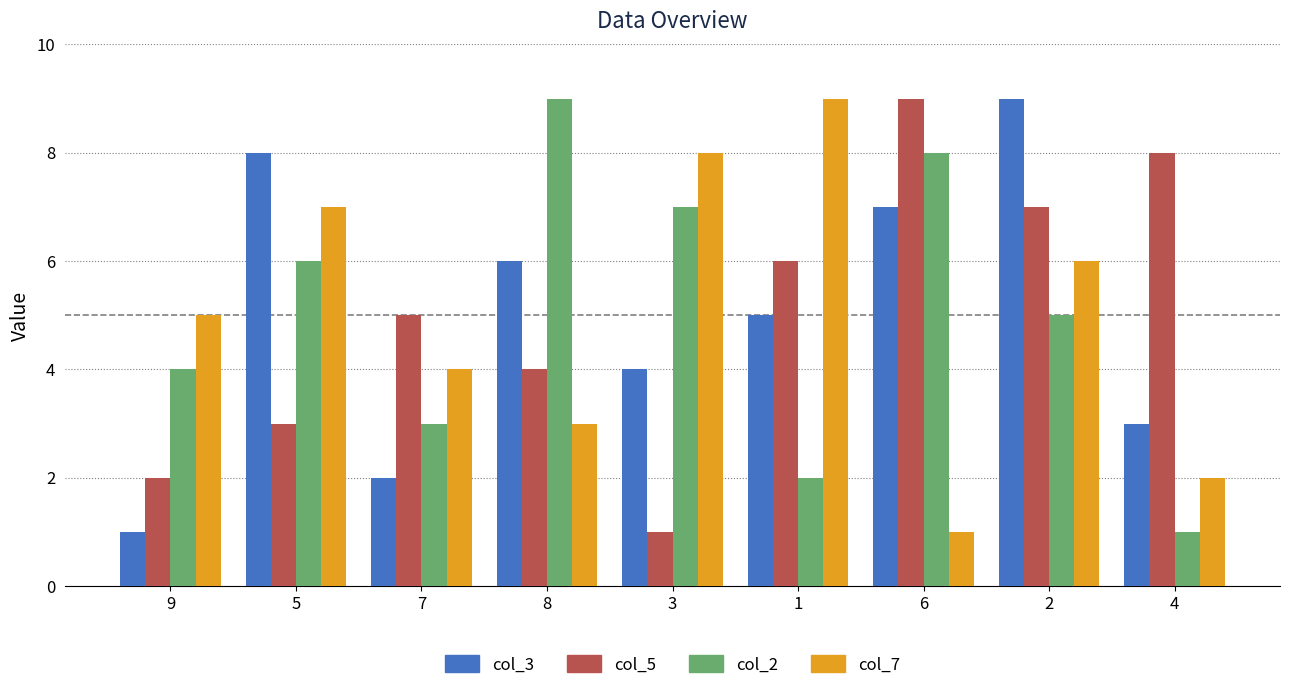

What is the minimum value for col_5?

1